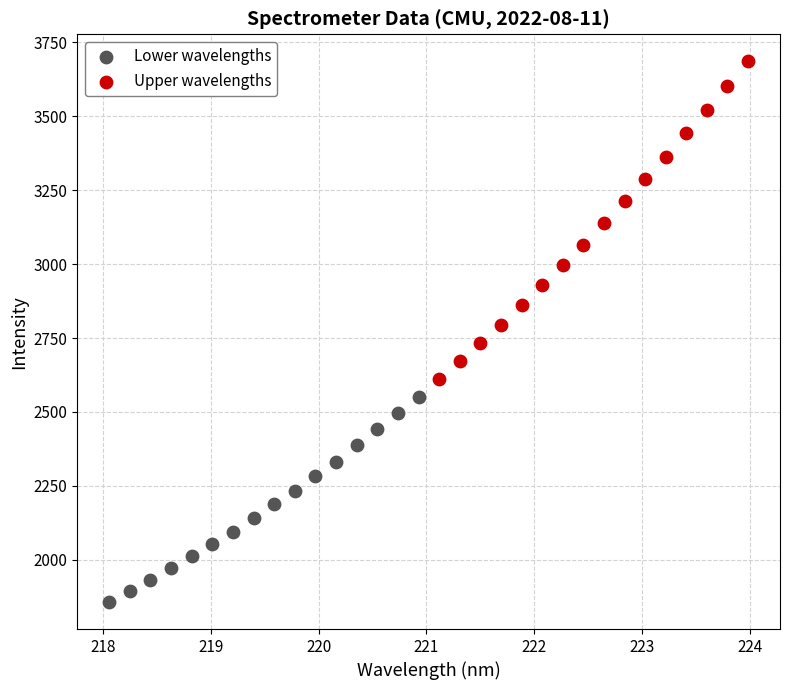

Which series contains the lowest Y value?

Lower wavelengths